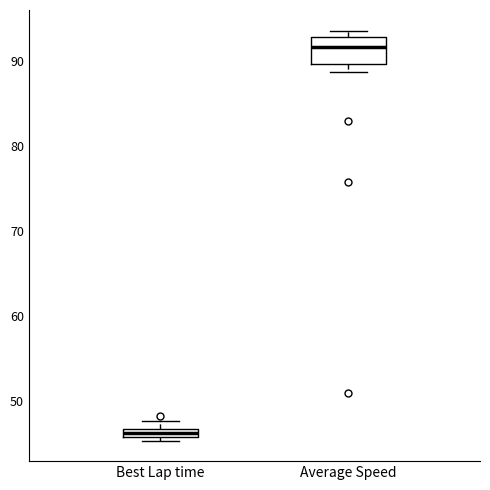

Where is the upper edge of the box for Average Speed on the y-axis? The values are not printed on the chart, so give them approximately, as read against the axis.

93